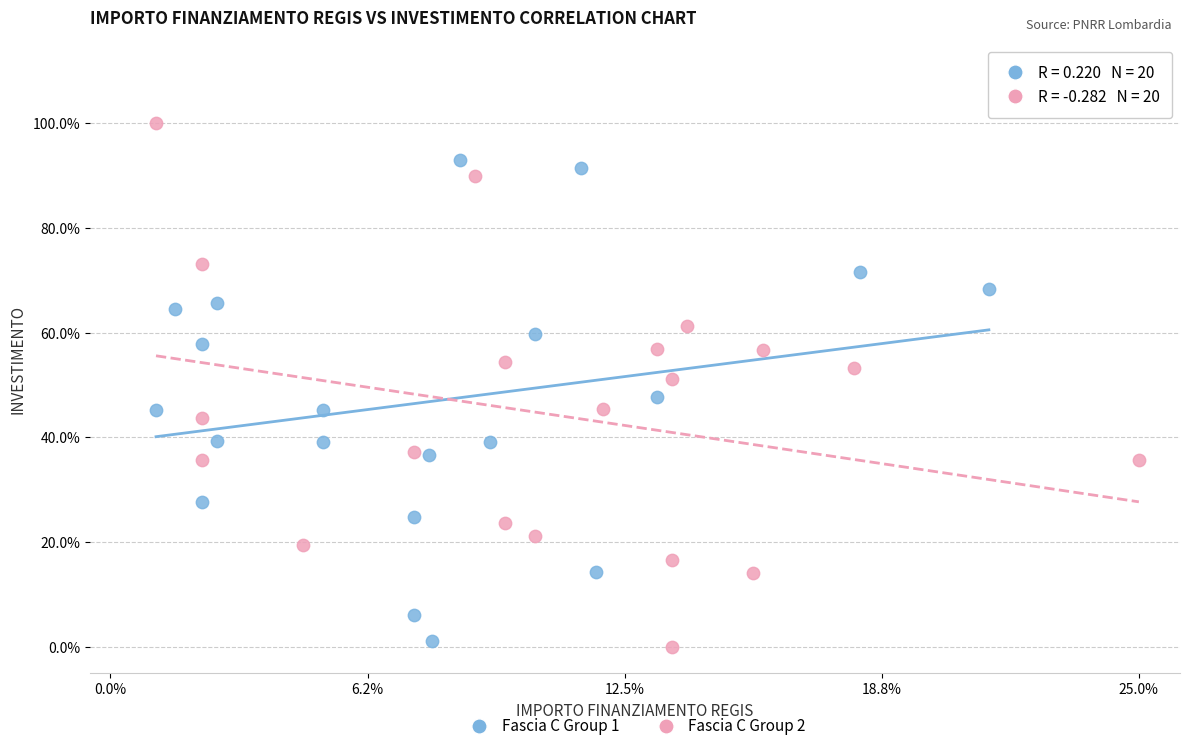

Which series reaches the minimum Y coordinate?

Fascia C Group 2